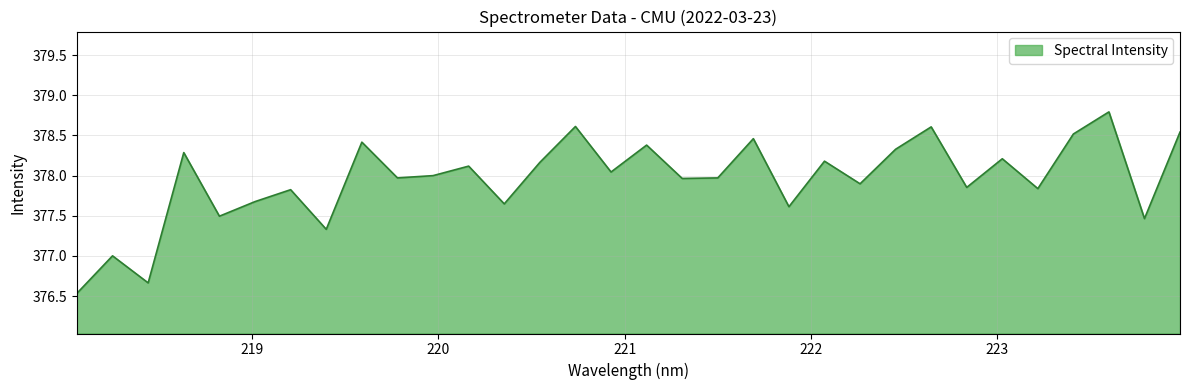

What is the difference between the maximum and minimum values?

2.3